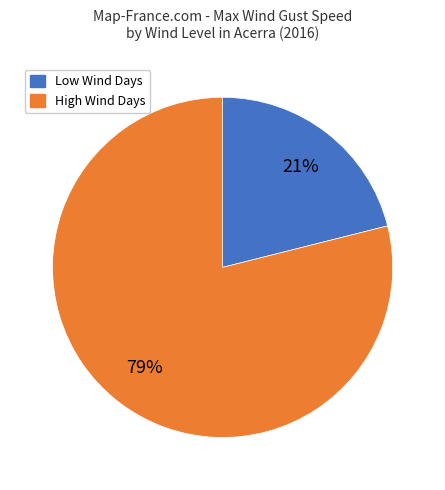

How many slices are in this pie chart?

2